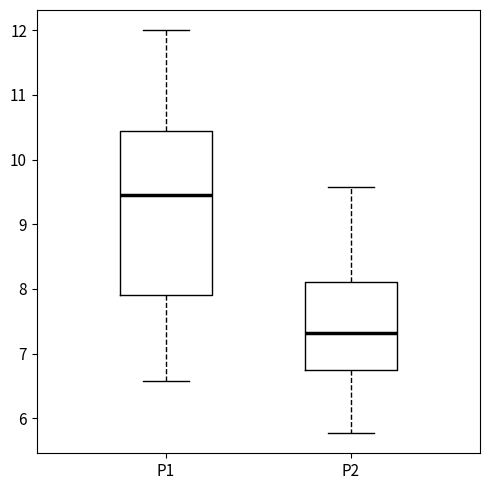

Reading left to right, read every box against the y-axis: the position of its median line, the range the box covers, and the ends of its whiskers. The values are not printed on the chart, so give them approximately, as read against the axis.

P1: median 9.5, box 7.9 to 10.4, whiskers 6.6 to 12.0
P2: median 7.3, box 6.7 to 8.1, whiskers 5.8 to 9.6